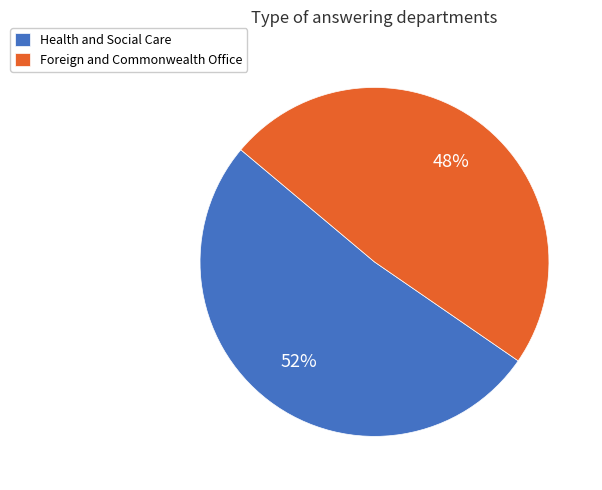

To the nearest percent, what portion does Health and Social Care represent?

52%